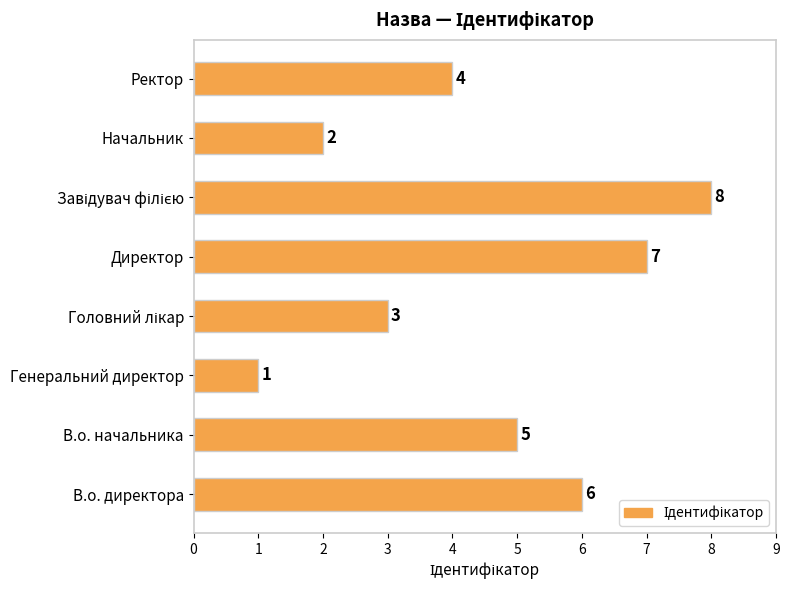

What is the difference between the second highest and minimum values?

6